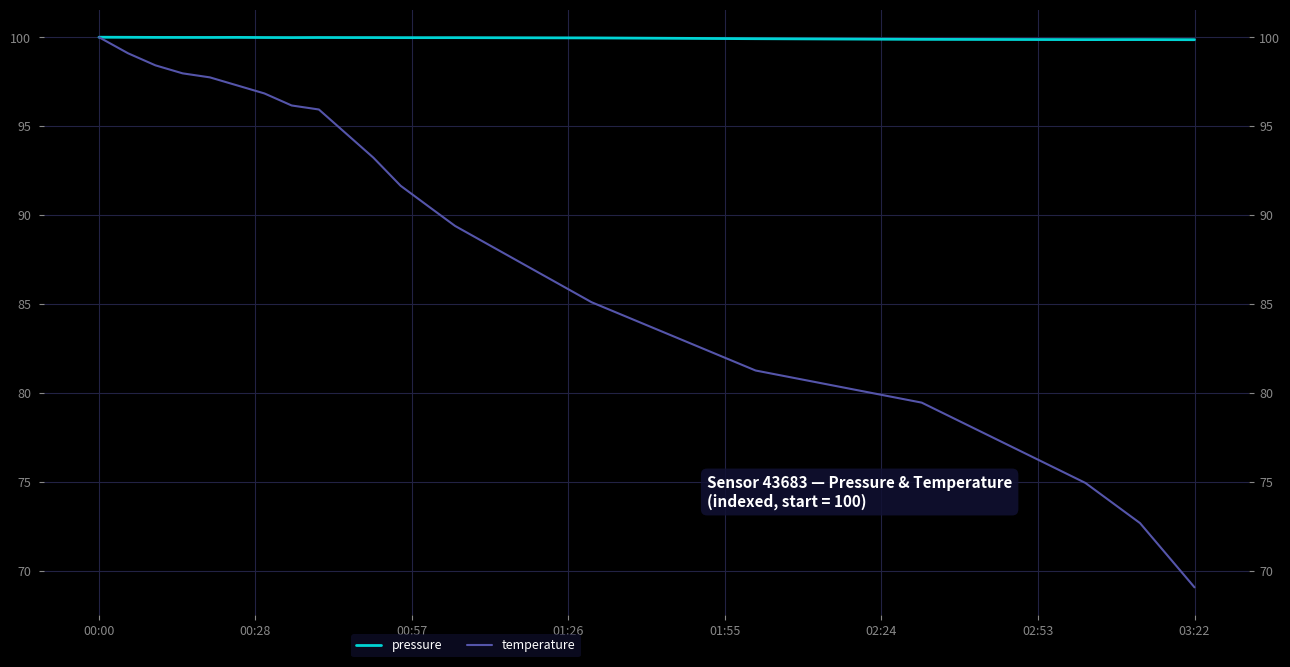

What position from the right is 00:00?

20